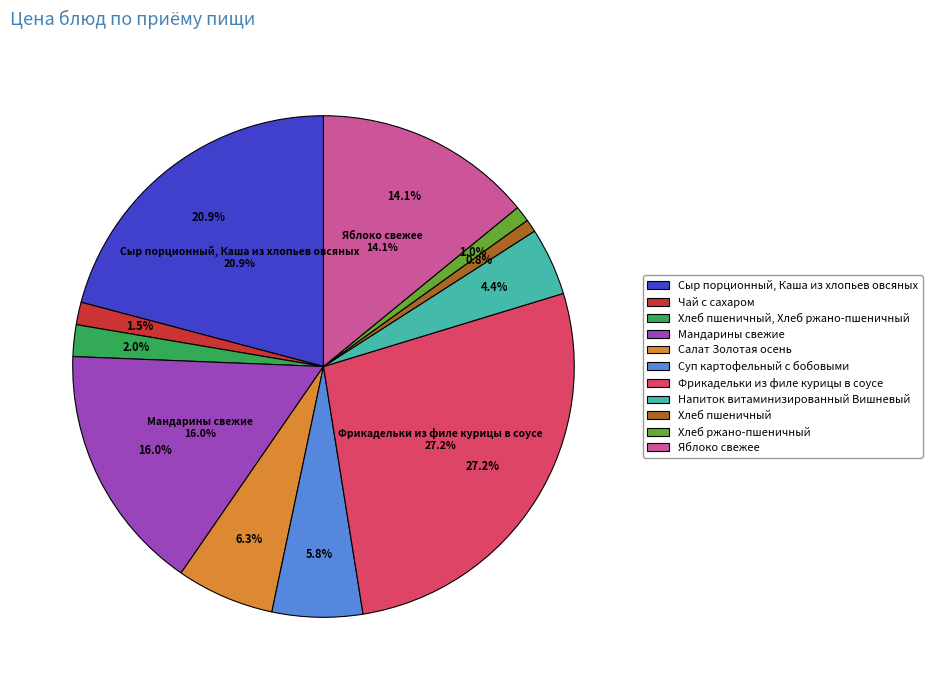

To the nearest percent, what is the average slice percentage?

9%